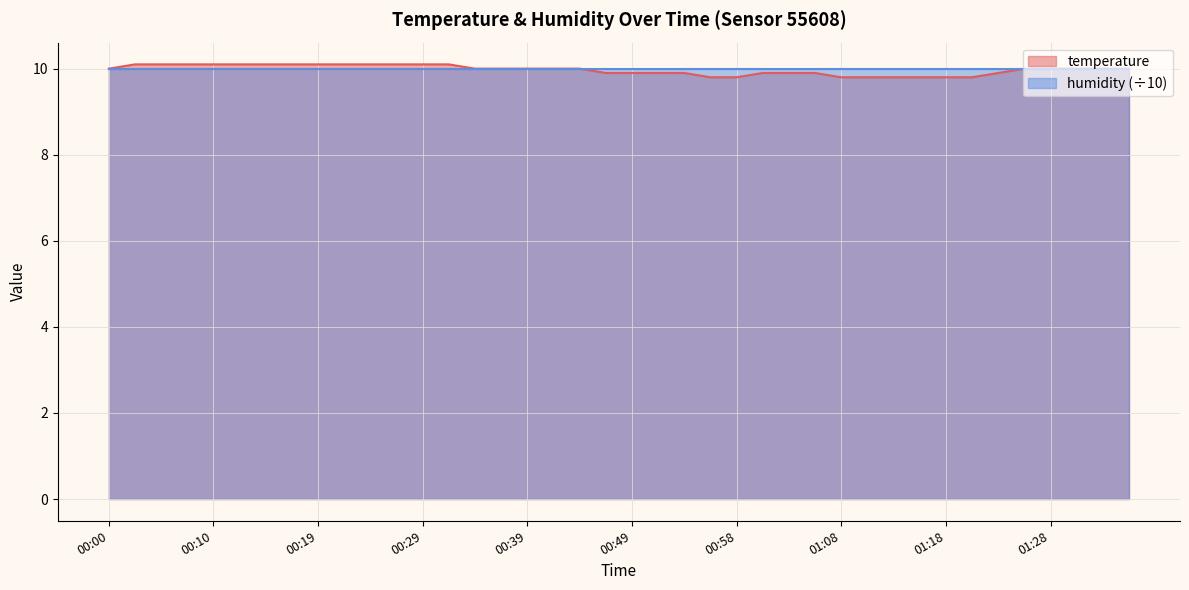

True or false: the data shows 10.0 at 01:33.

True